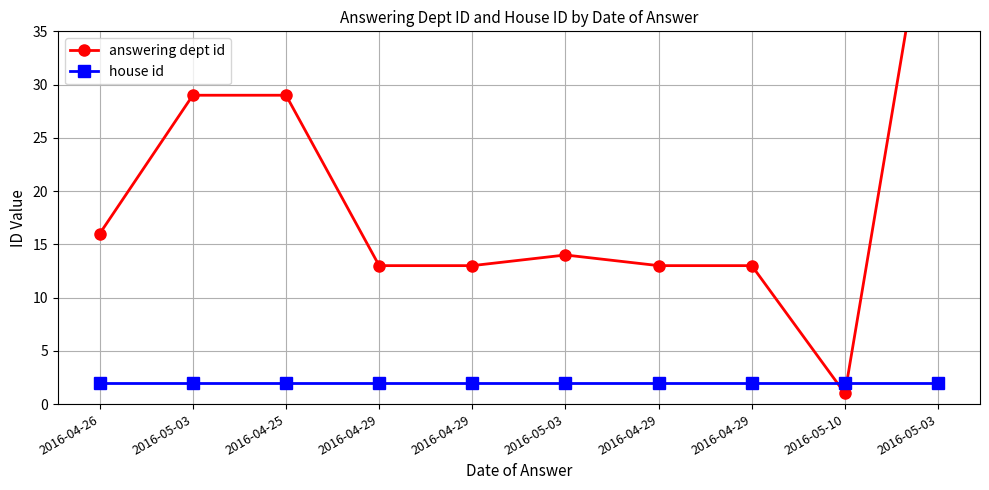

At how many categories does at least one series exceed 5?

9